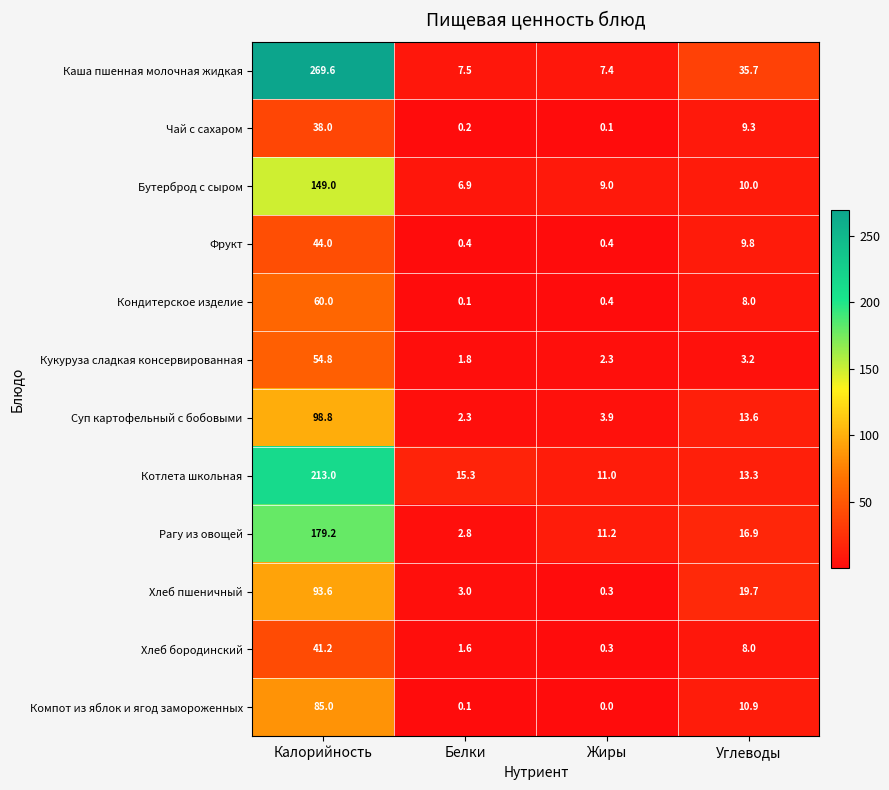

What is the sum of all Суп картофельный с бобовыми values?

118.6